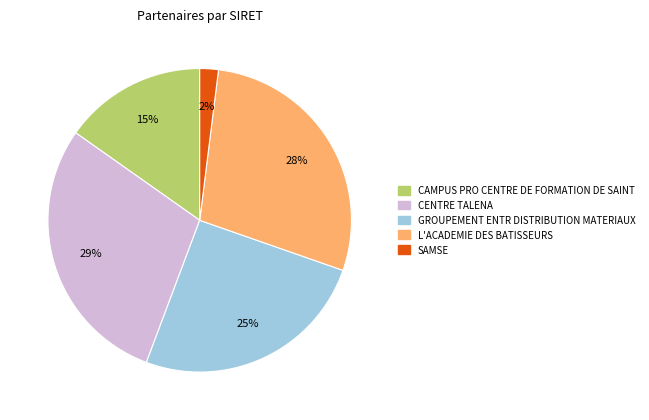

Does SAMSE account for over 50% of the chart?

No